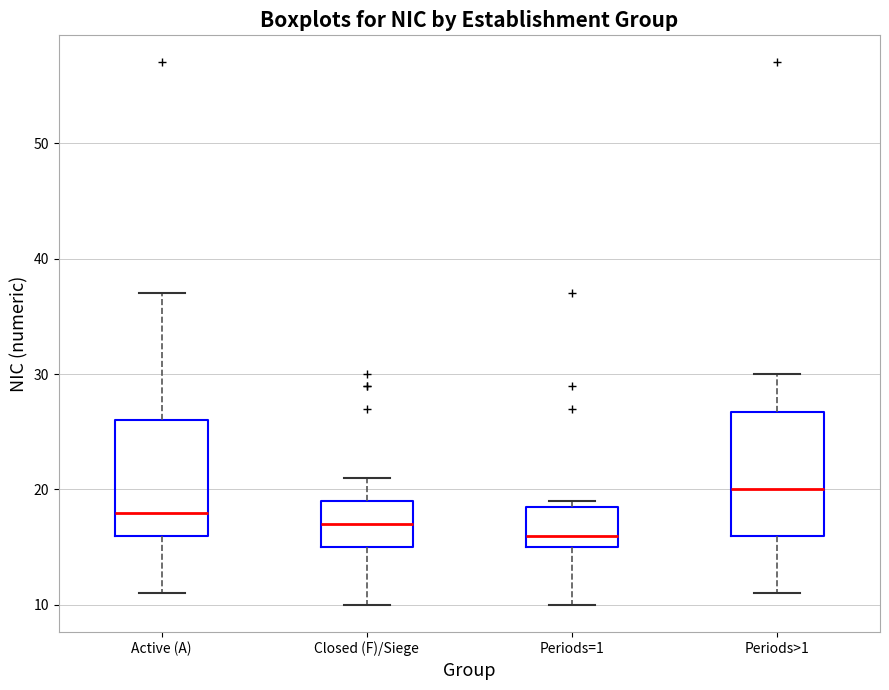

Where does the lower whisker of the box for Periods=1 end on the y-axis? The values are not printed on the chart, so give them approximately, as read against the axis.

10